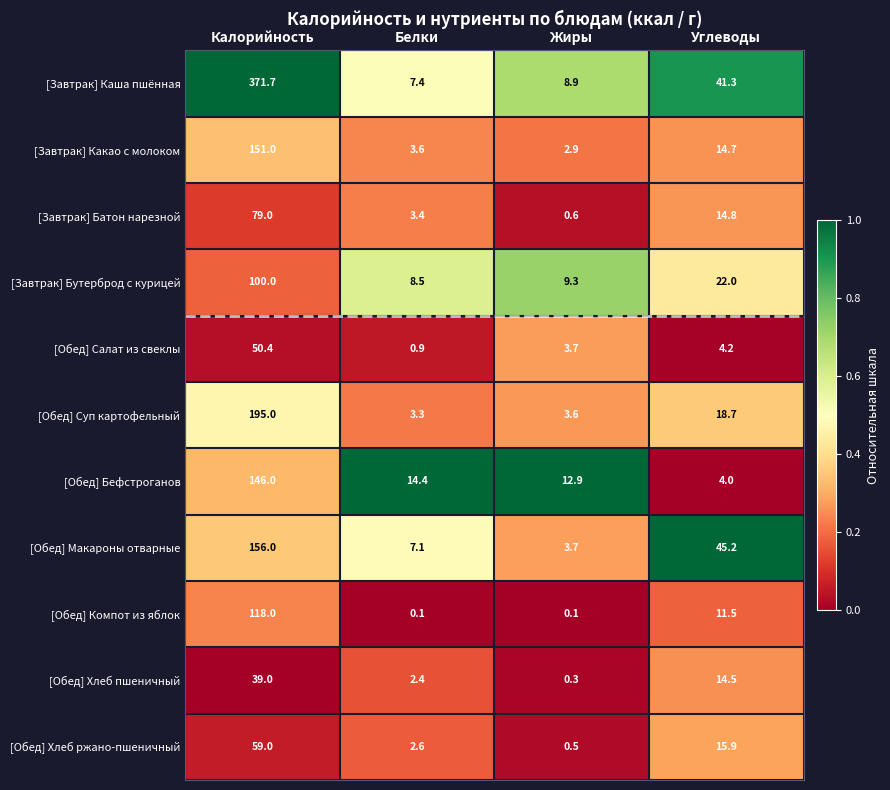

Between Жиры and Углеводы, which series saw the biggest shift?

[Обед] Макароны отварные